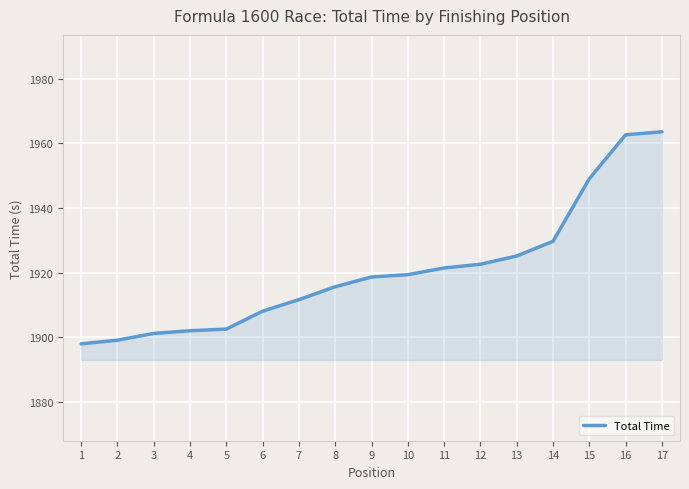

What is the minimum value shown in the chart?

1897.9